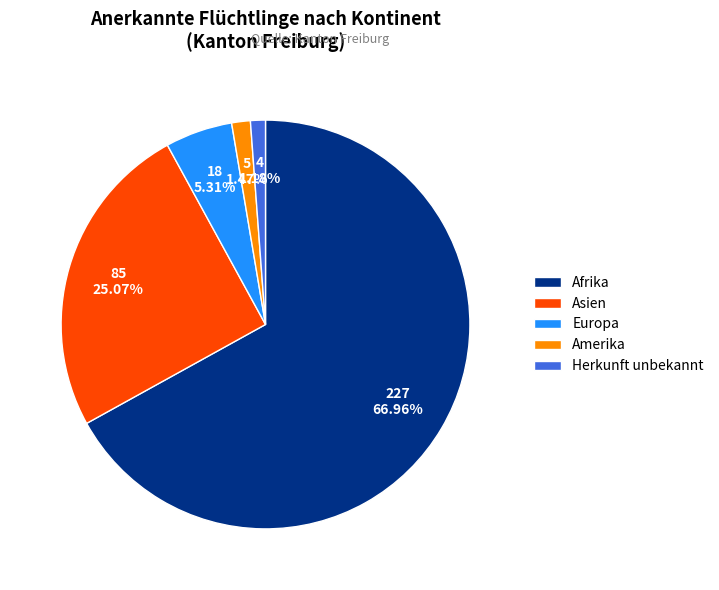

To the nearest percent, what is the difference between the Asien and Herkunft unbekannt slice percentages?

24%